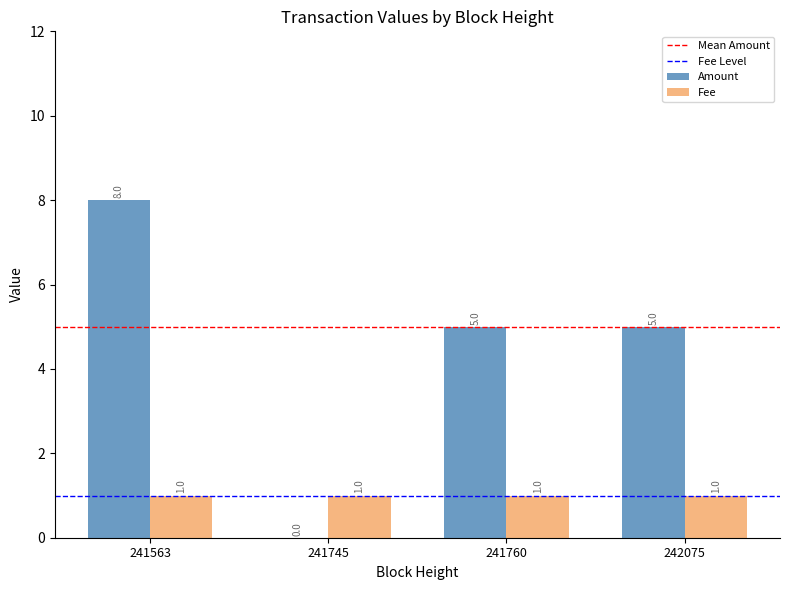

How many positive values does the Amount series have?

3